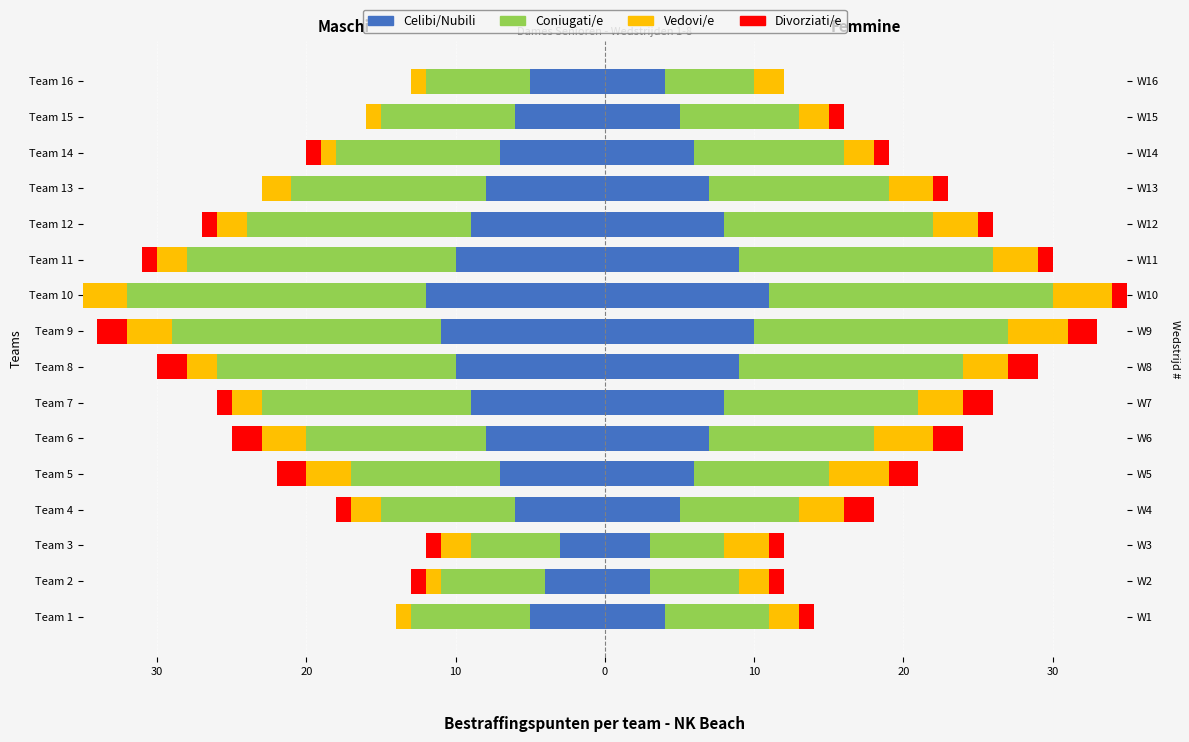

The Vedovi/e series shows -1 at Team 11. True or false?

False